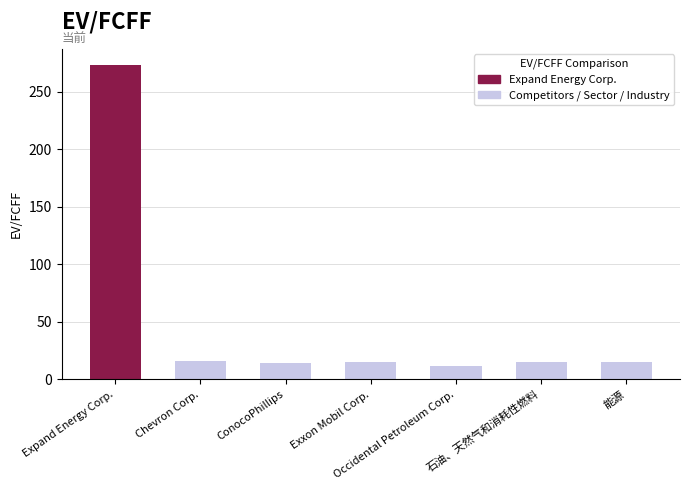

Are the bars grouped side by side (vs. stacked)?

No